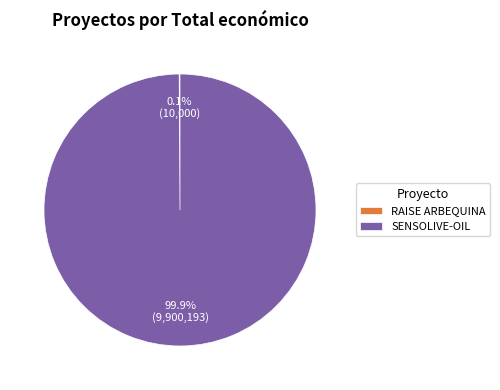

True or false: SENSOLIVE-OIL accounts for 89% of the total.

False